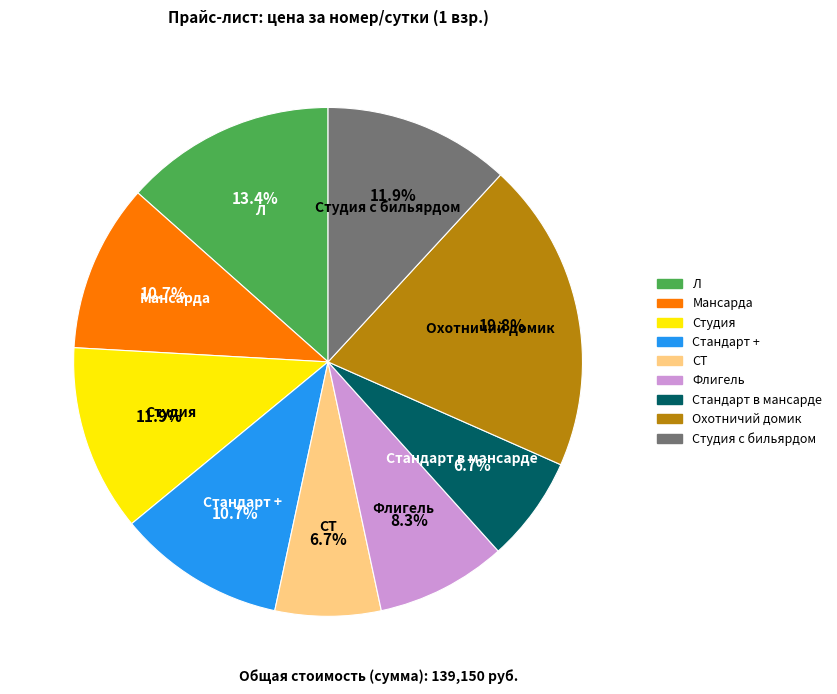

Approximately how many times larger is the value at Л compared to Охотничий домик?

0.7